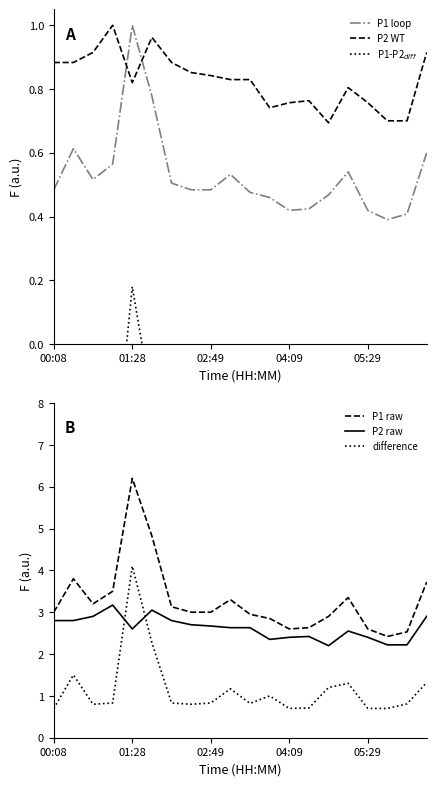

Which category has the highest value in the P1 loop series?

01:28